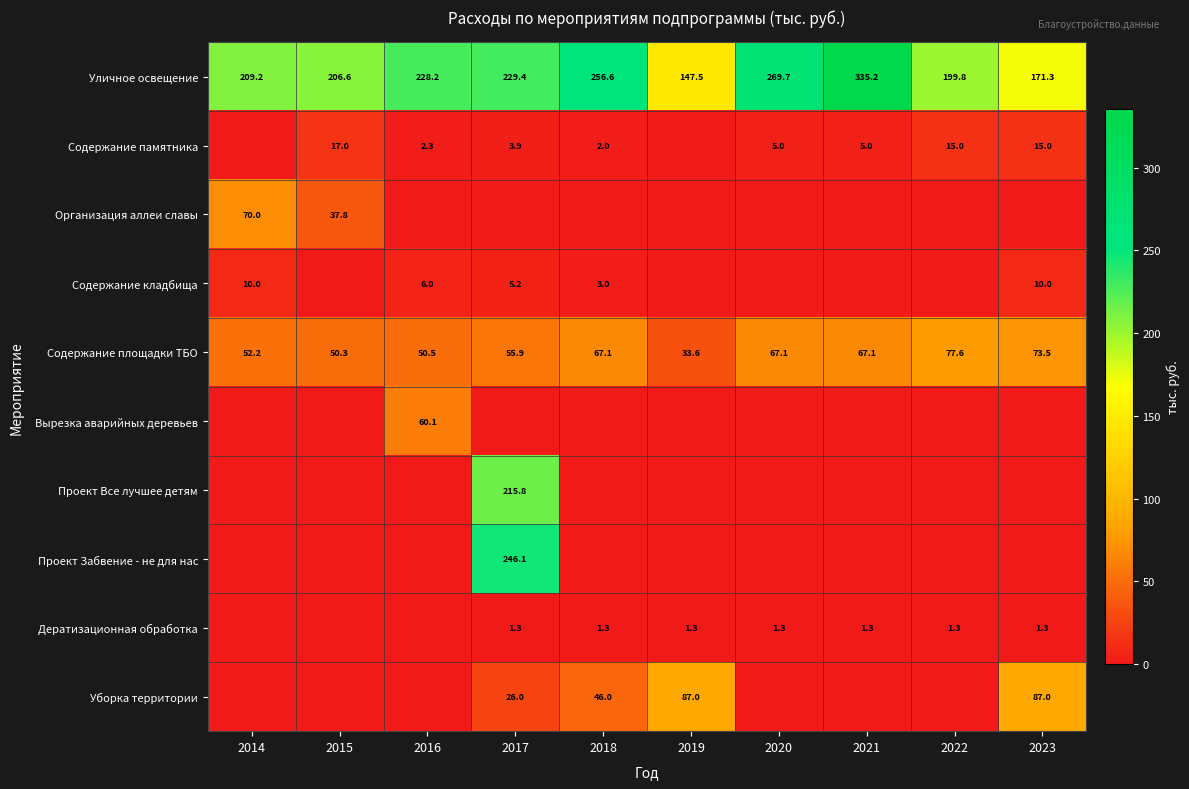

The Уличное освещение series shows 335.2 at 2021. True or false?

True